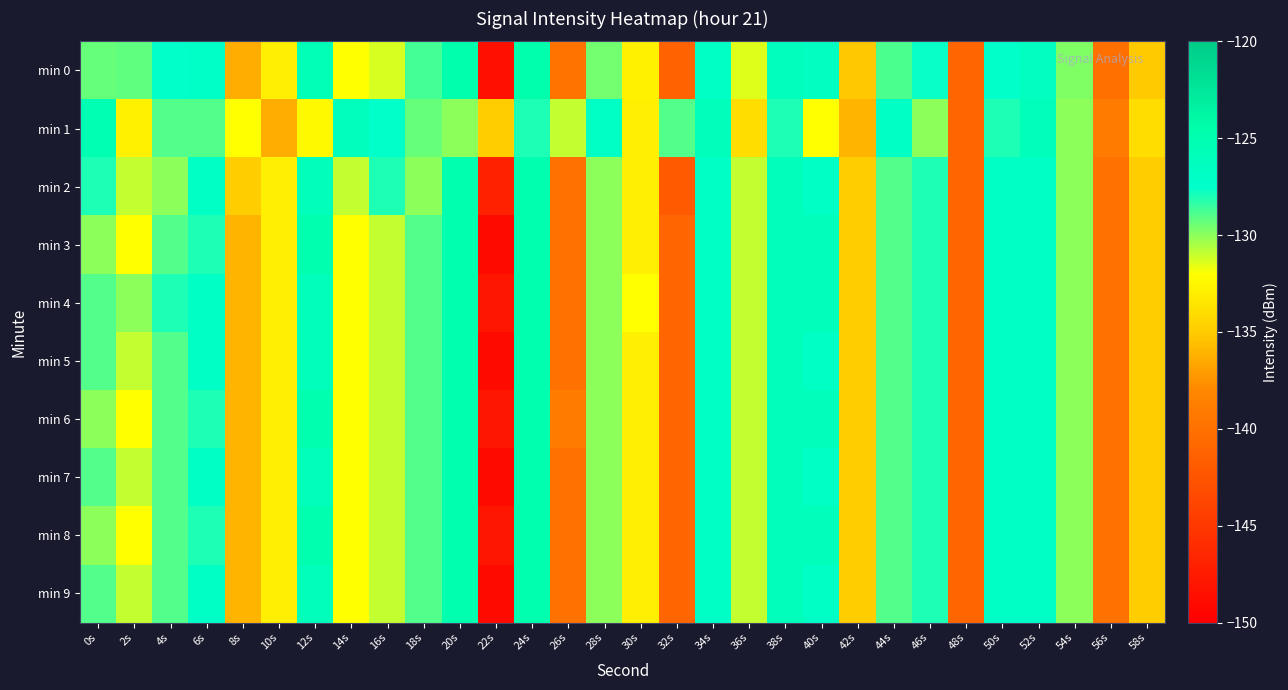

Count the number of data series in this chart.

10